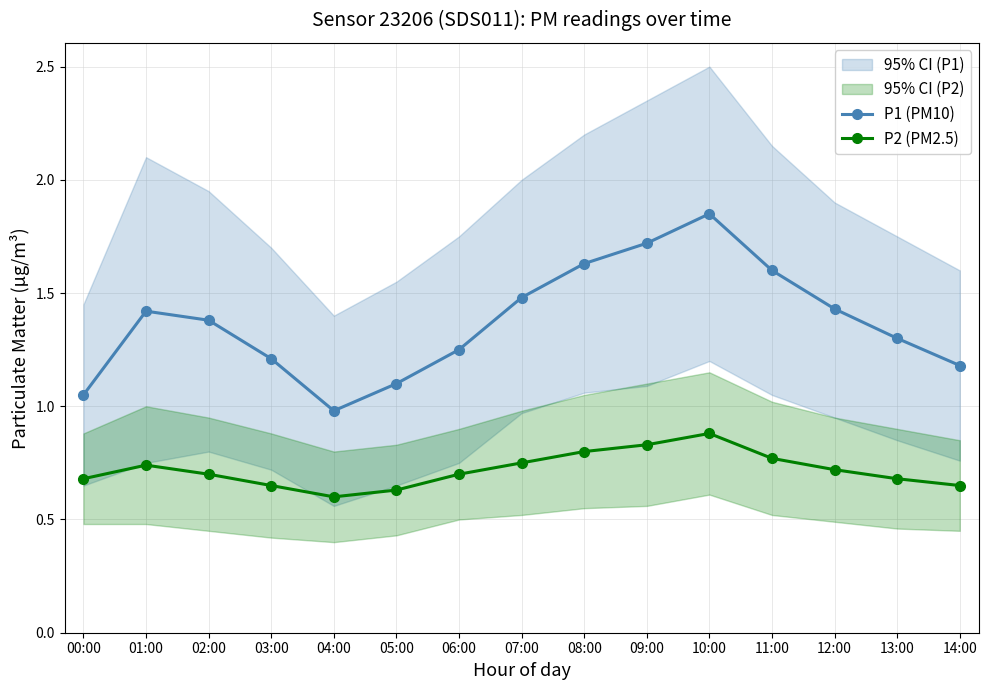

Rank the series by their average value, from lowest to highest.

P2 (PM2.5), P1 (PM10)